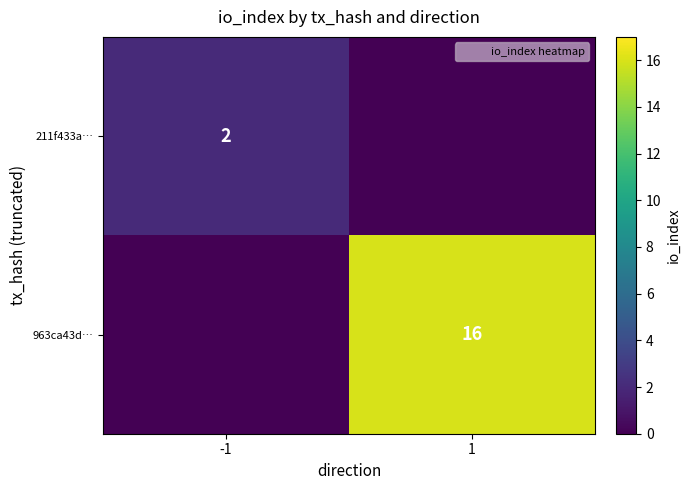

Count the number of categories in the chart.

2